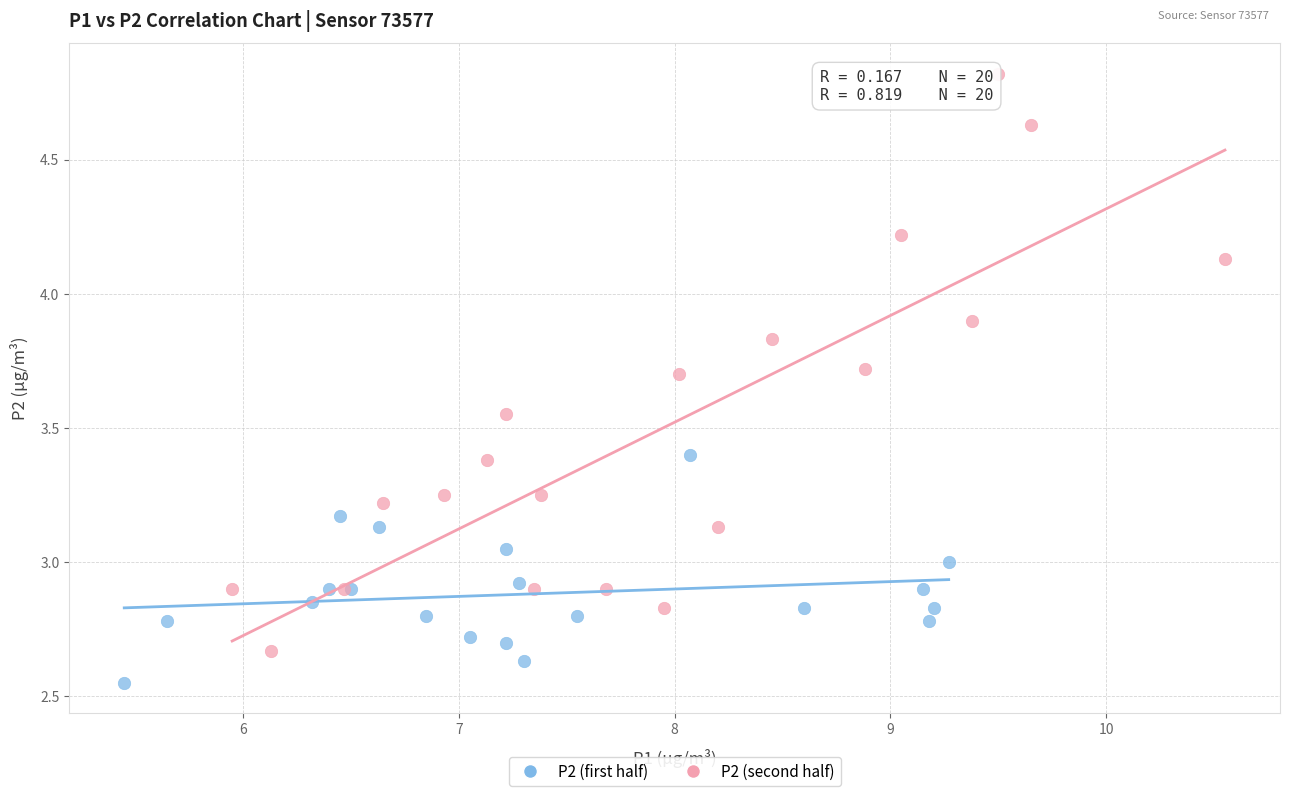

Which series contains the highest Y value?

P2 (second half)